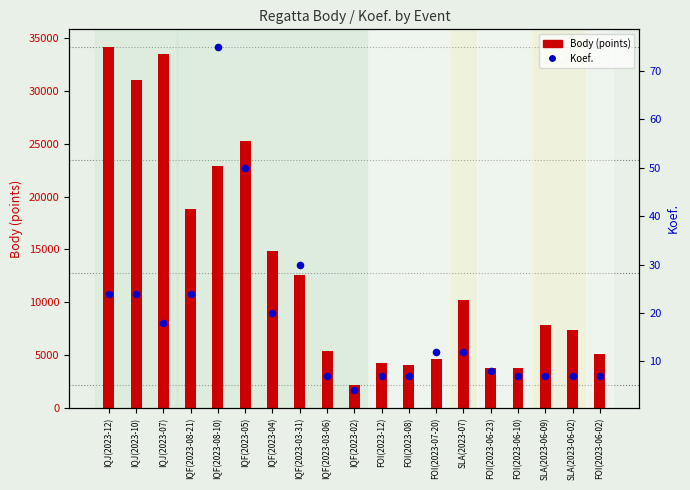

Which series contains the lowest Y value?

Koef.